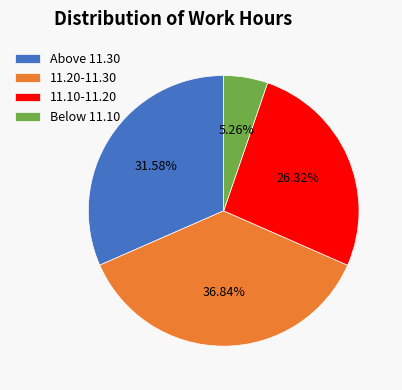

Is the sum of Below 11.10 and 11.20-11.30 greater than half?

No